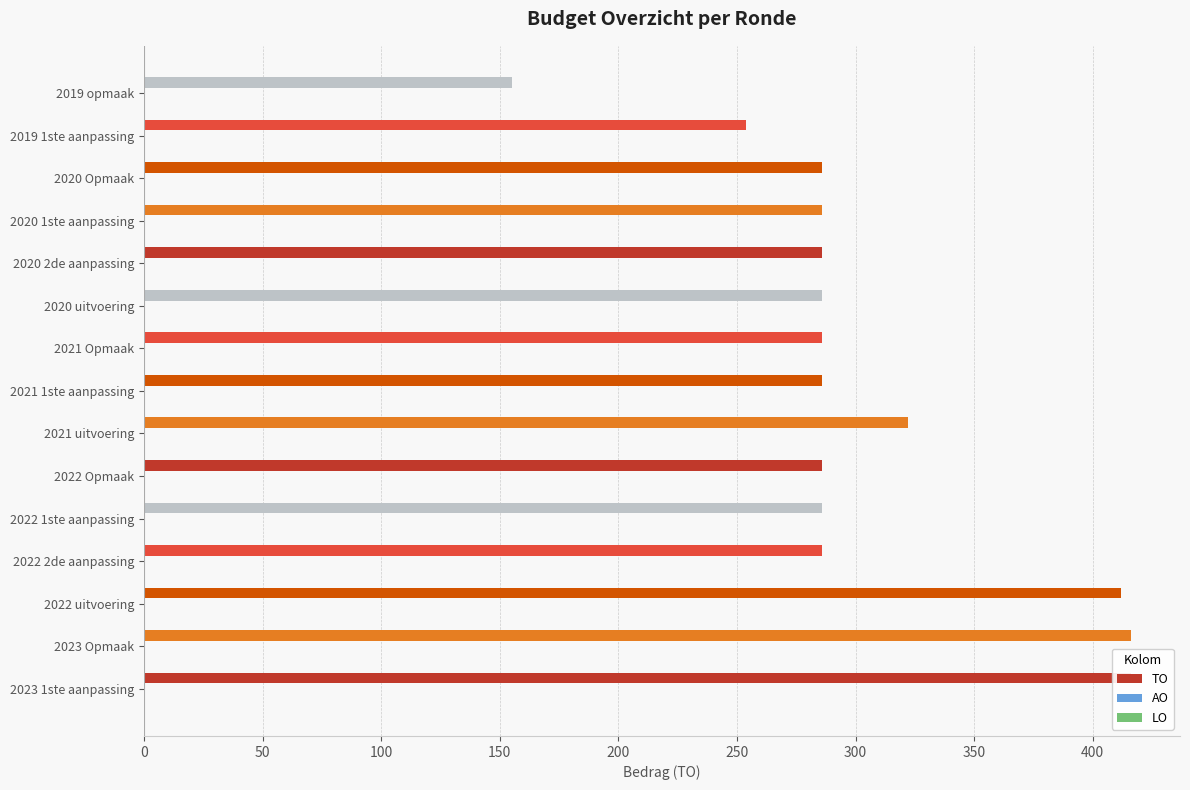

Which series has the largest total across all categories?

TO